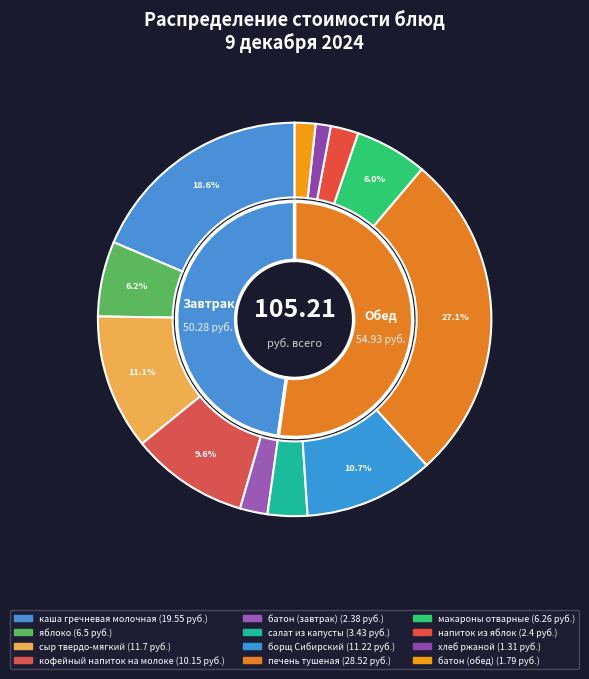

What percentage do салат из капусты and кофейный напиток на молоке together represent?

12.9%